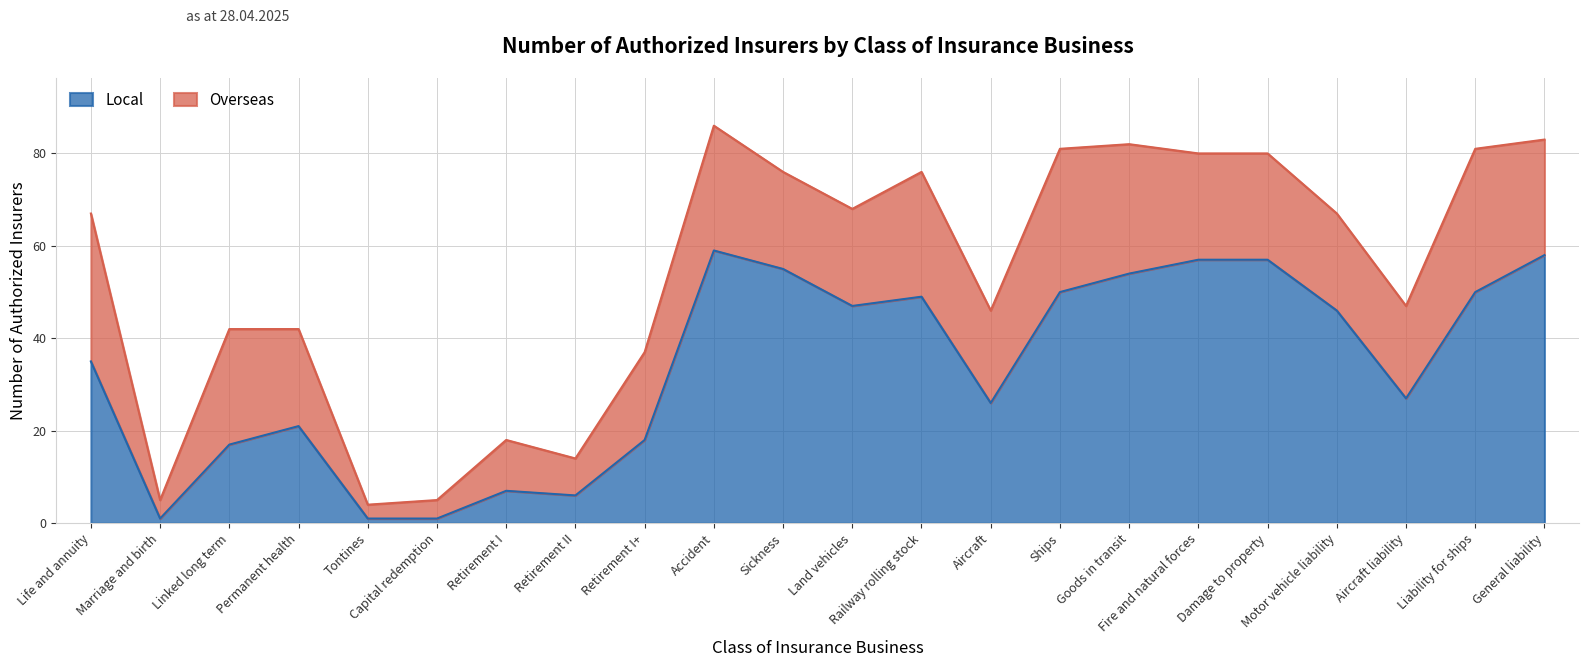

Reading right to left, what are all the values shown in this chart?

58	50	27	46	57	57	54	50	26	49	47	55	59	18	6	7	1	1	21	17	1	35